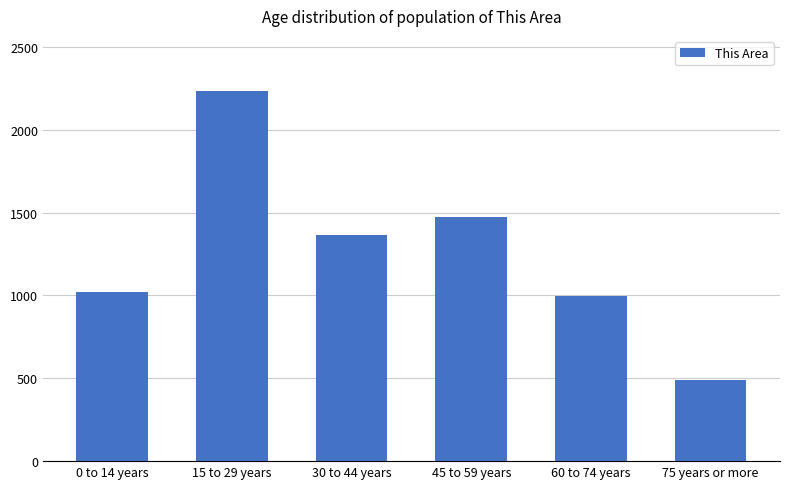

True or false: the data shows 1475 at 45 to 59 years.

True